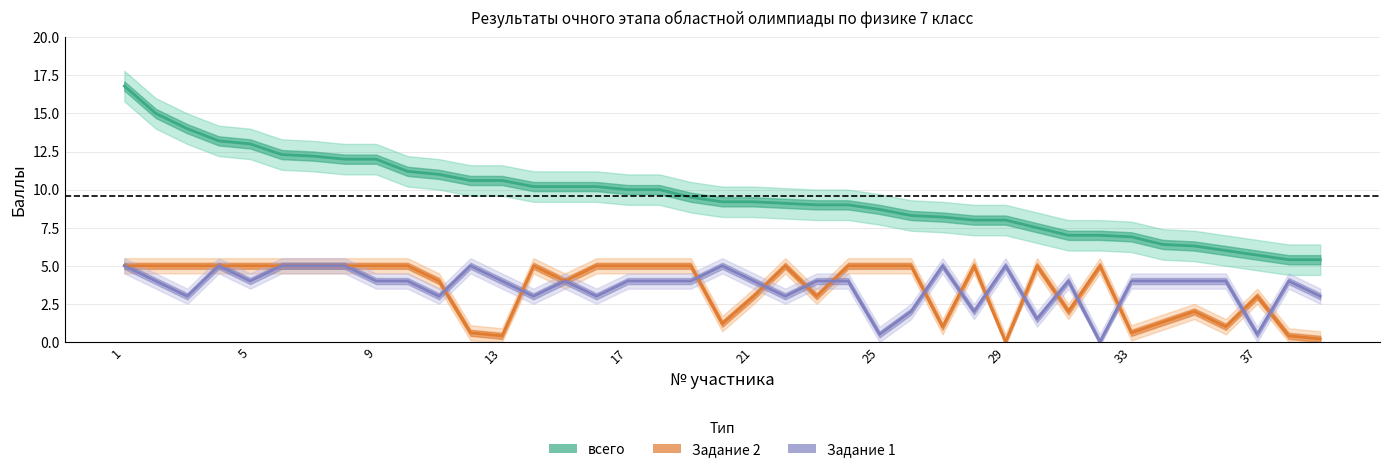

True or false: Задание 2 and Задание 1 cross at least once.

True